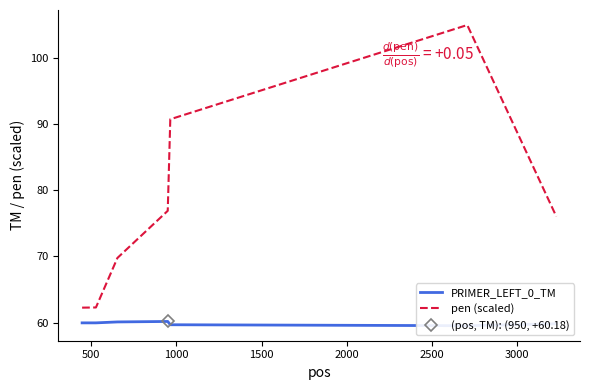

The value of pen (scaled) at 3000 is 19.8. True or false?

False